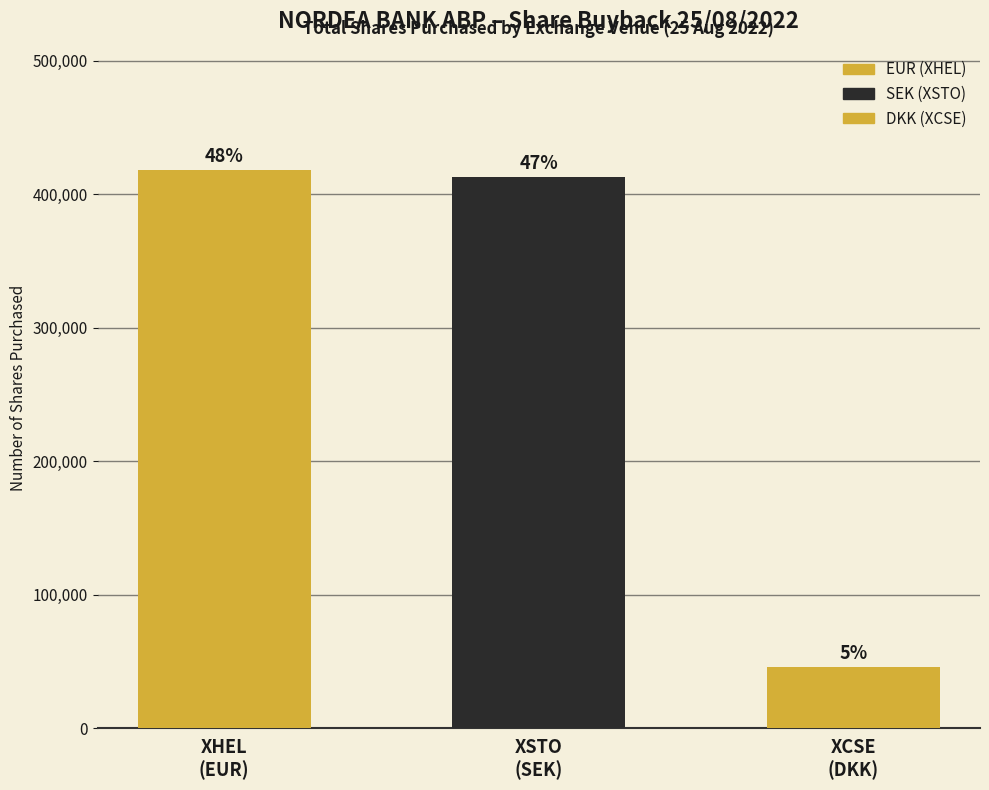

At Sum, list the series in order from smallest to largest.

XCSE, XSTO, XHEL